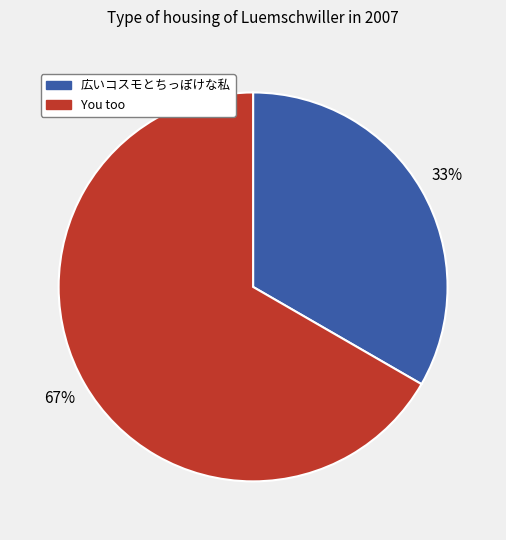

To the nearest percent, what is the average slice percentage?

50%